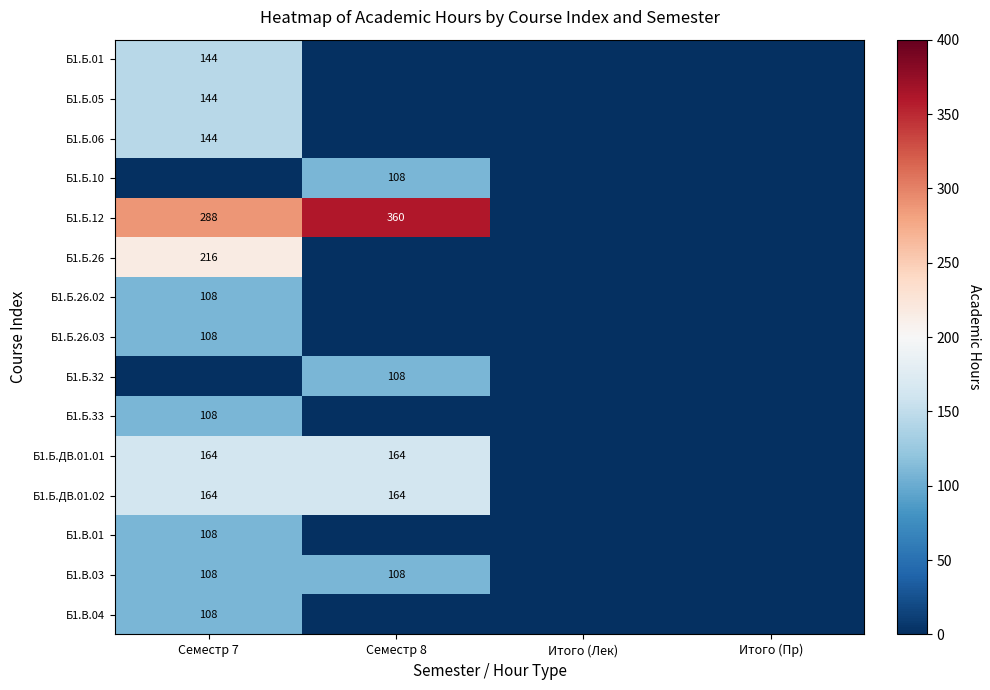

True or false: Б1.Б.33 has a value of 108 at Семестр 7.

True